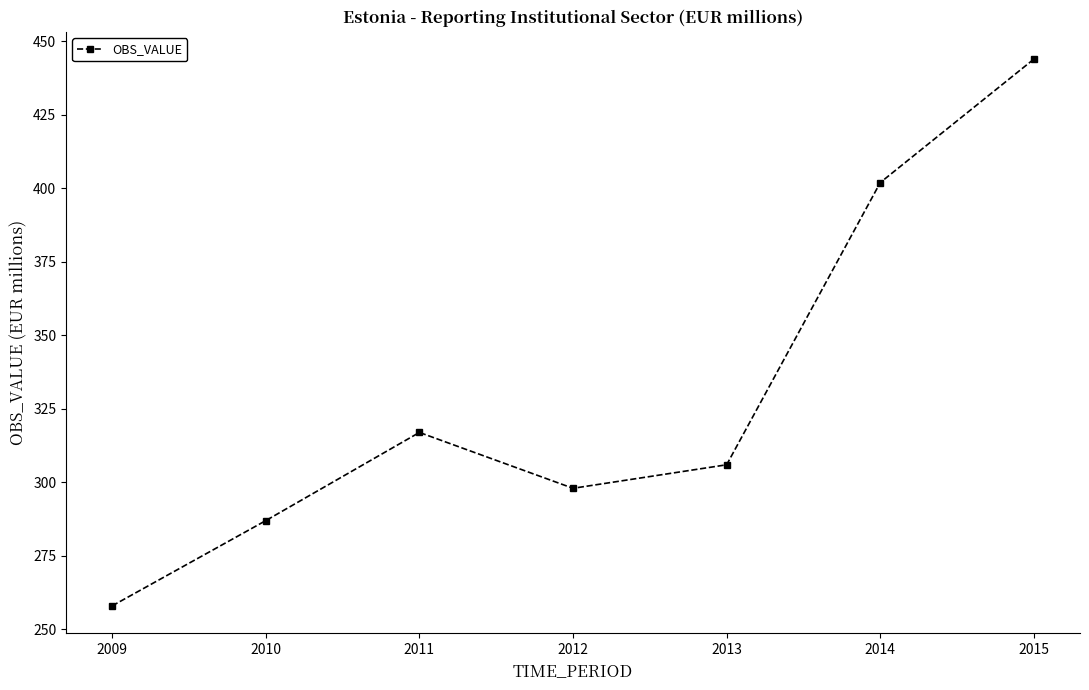

Reading left to right, list all the values displayed in this chart.

2009=258	2010=287	2011=317	2012=298	2013=306	2014=402	2015=444